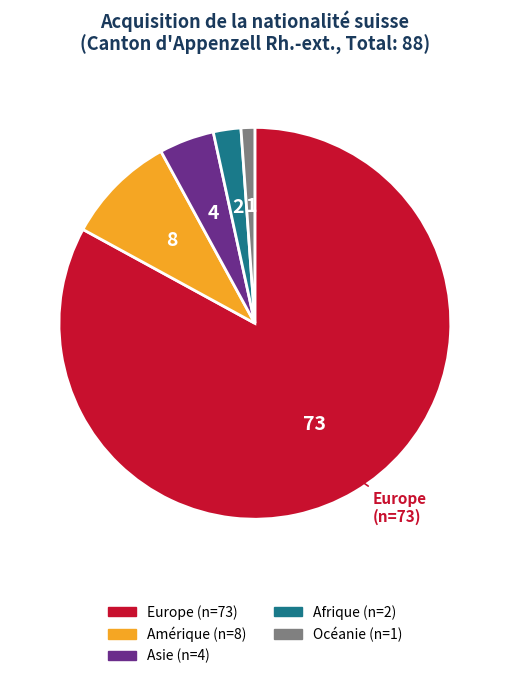

Is there a majority slice in this chart?

Yes